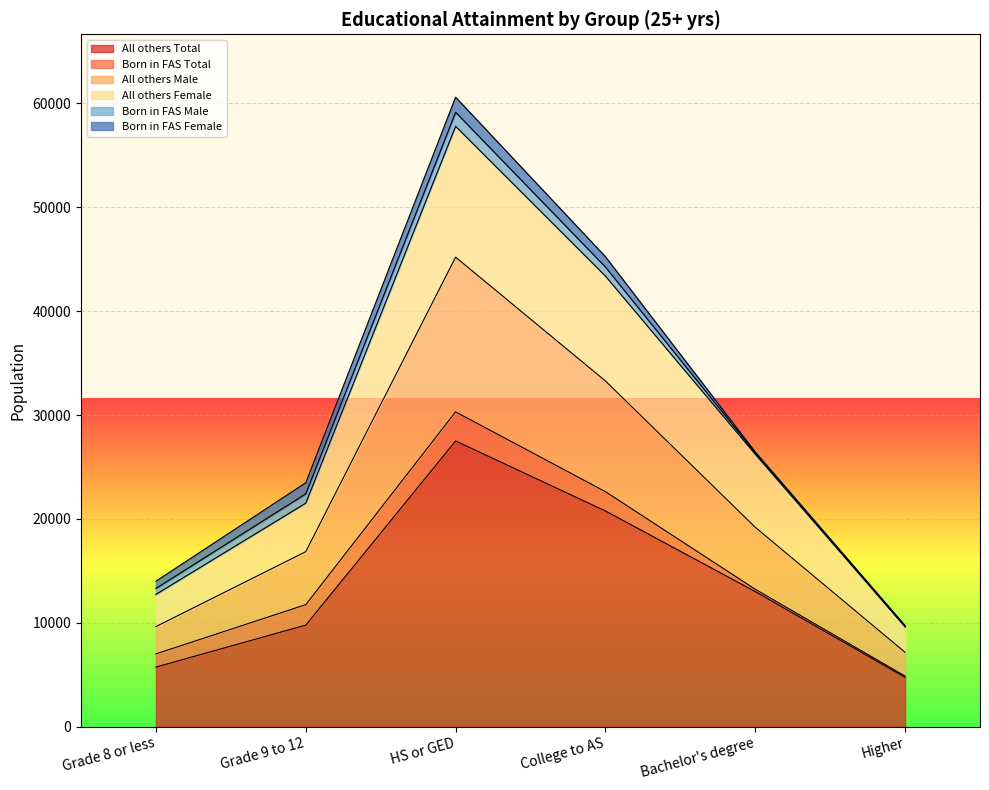

Where is All others Female nearest to the value 33700?

Bachelor's degree